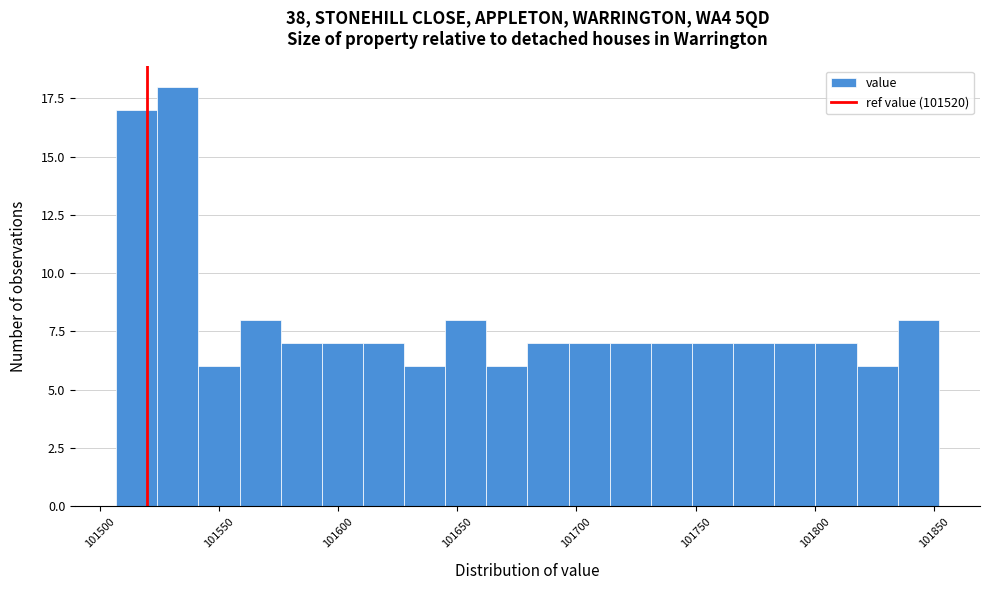

Around what value on the x-axis is the tallest bar? Give the approximate position of its centre, as read against the axis.

101535